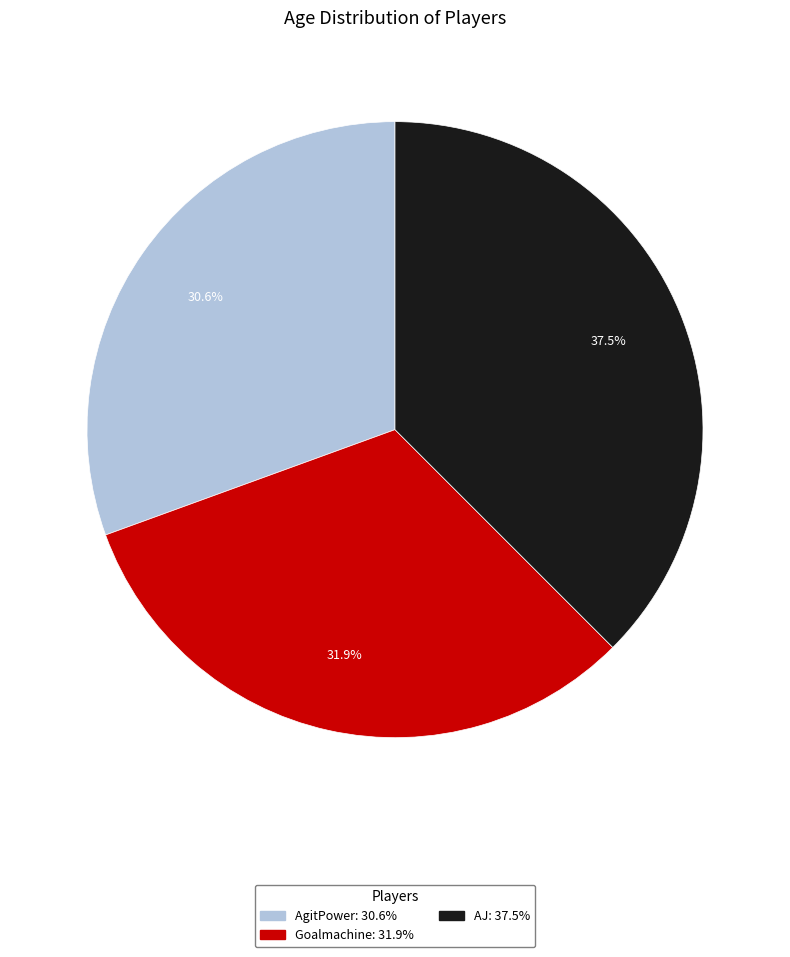

Does AJ represent more than half of the total?

No